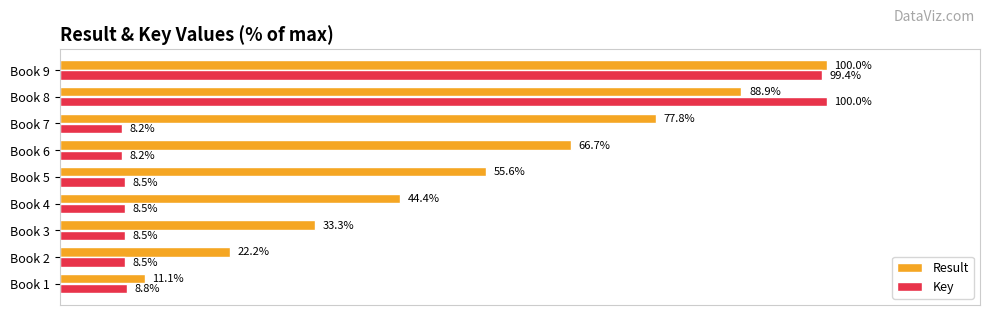

What are all the series names shown in the legend?

Result, Key